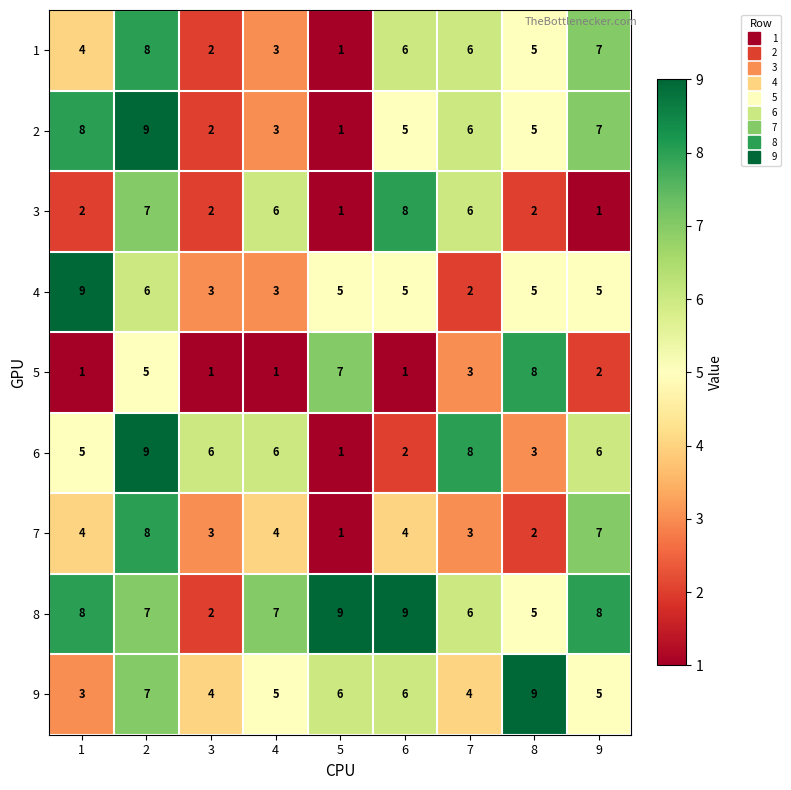

What is the difference between the maximum and minimum values in the 2 series?

8